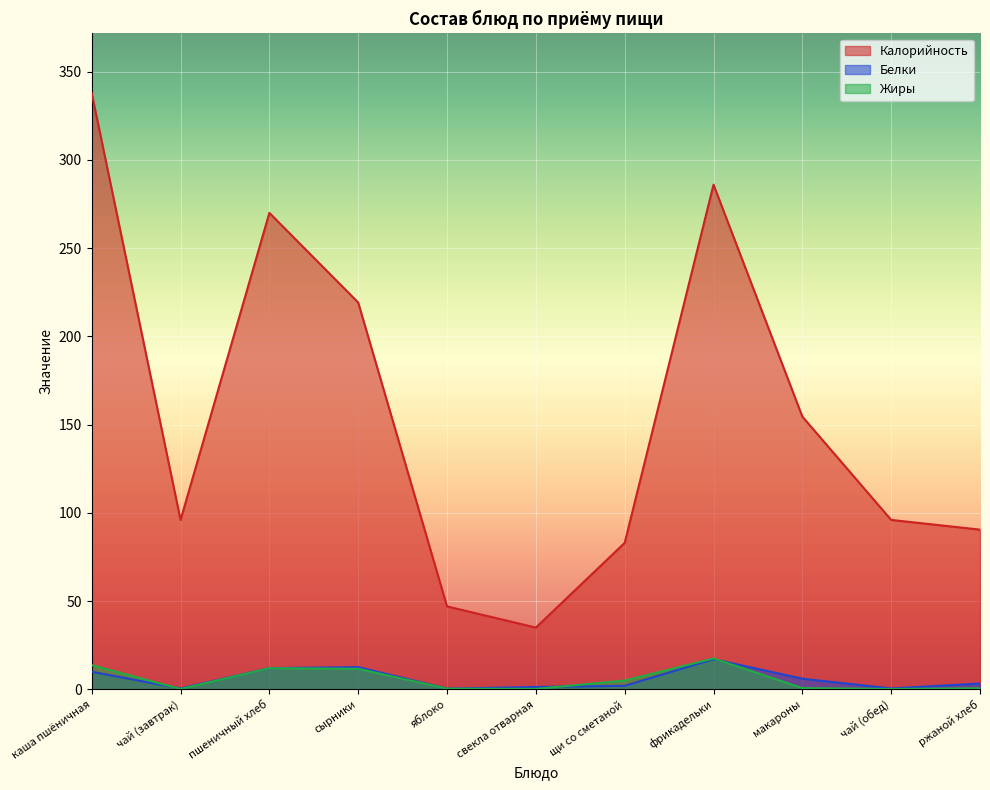

Reading left to right, extract all data points from this chart.

Калорийность: 337.9	96.0	270.0	219.2	47.0	35.0	83.0	286.0	154.6	96.0	90.5
Белки: 10.0	0.5	12.0	12.6	0.4	1.3	2.0	17.1	6.0	0.5	3.3
Жиры: 13.7	0.2	12.0	11.6	0.4	0.2	5.0	17.5	0.7	0.2	0.6